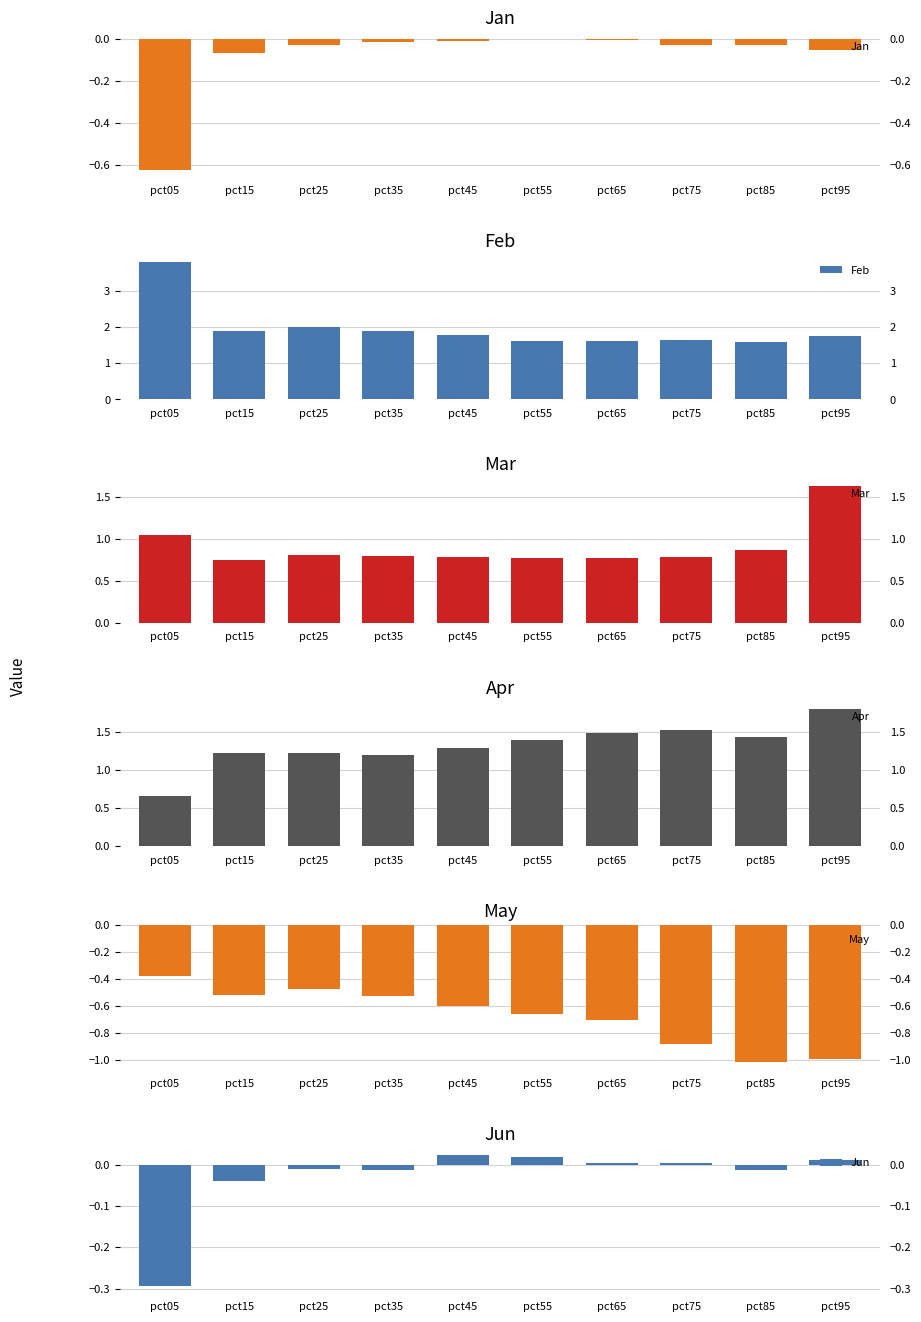

At which category does the chart reach its minimum across all series?

pct85